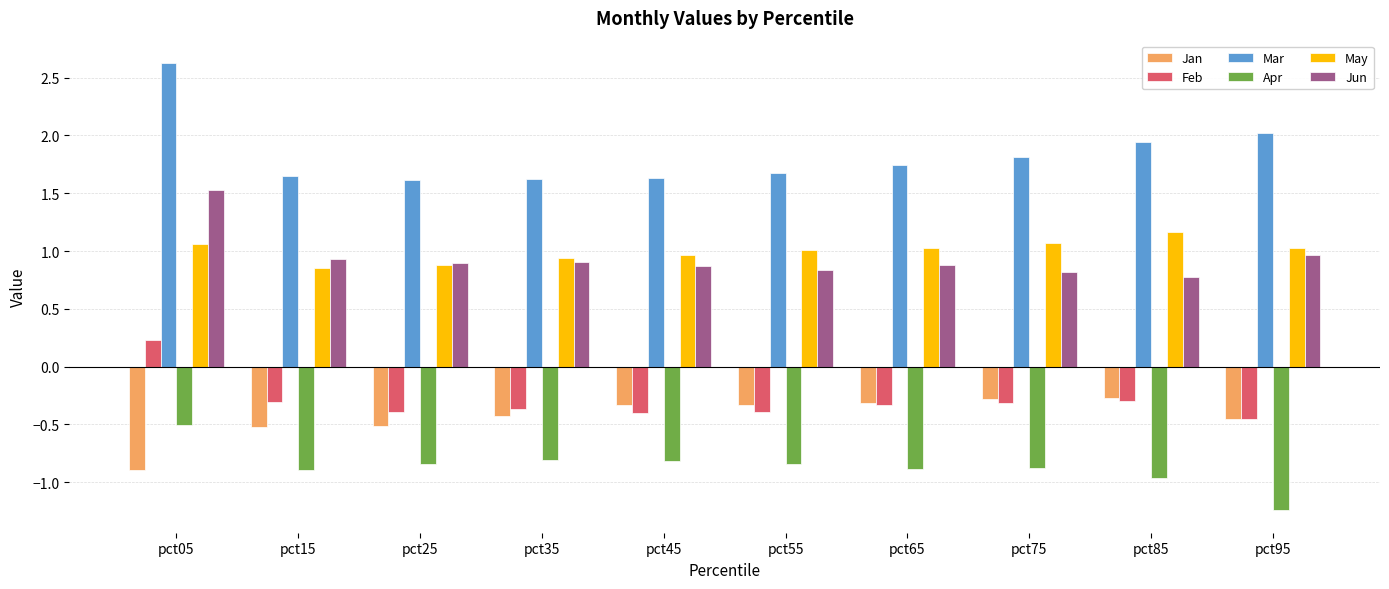

What are all the series names shown in the legend?

Jan, Feb, Mar, Apr, May, Jun